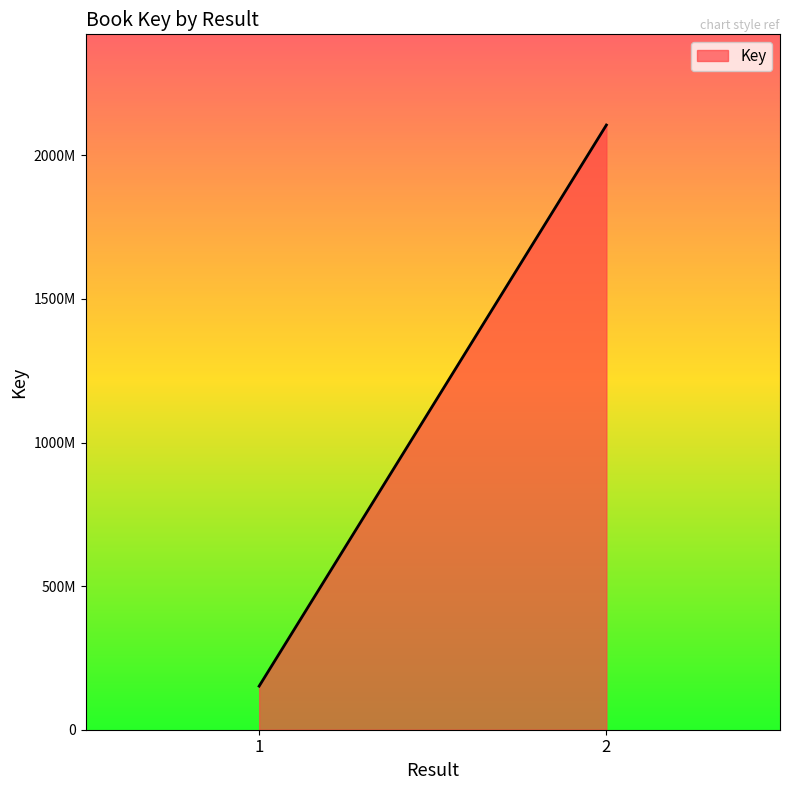

What is the average value?

1128731066